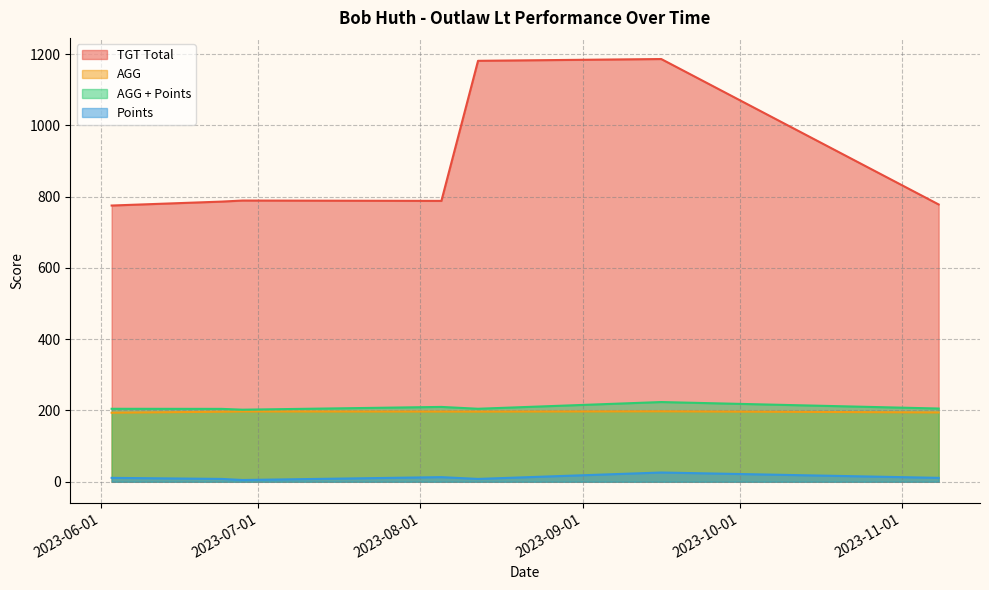

At which category is the sum across all series the highest?

2023-09-16